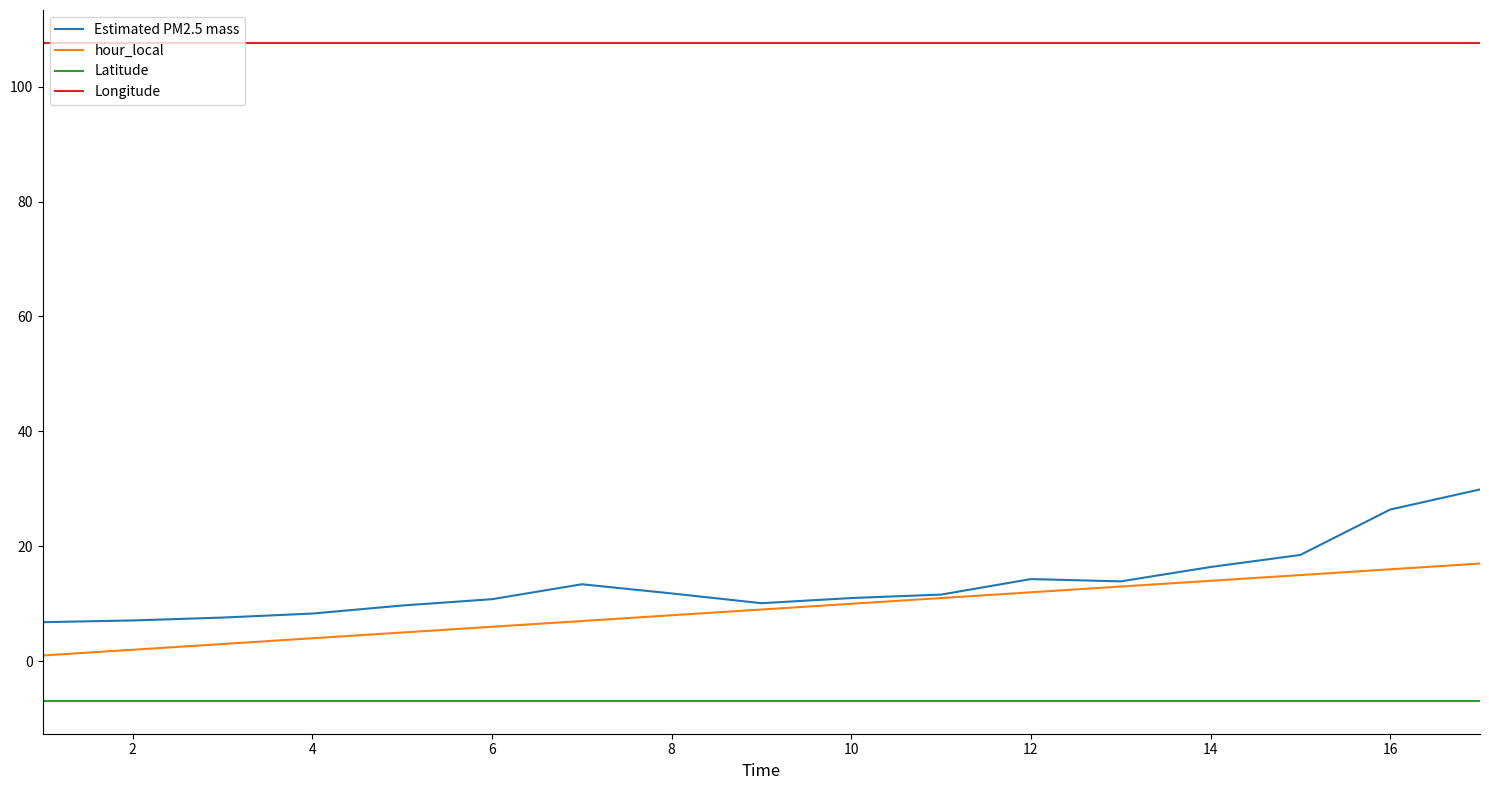

True or false: Longitude and Latitude cross at least once.

False